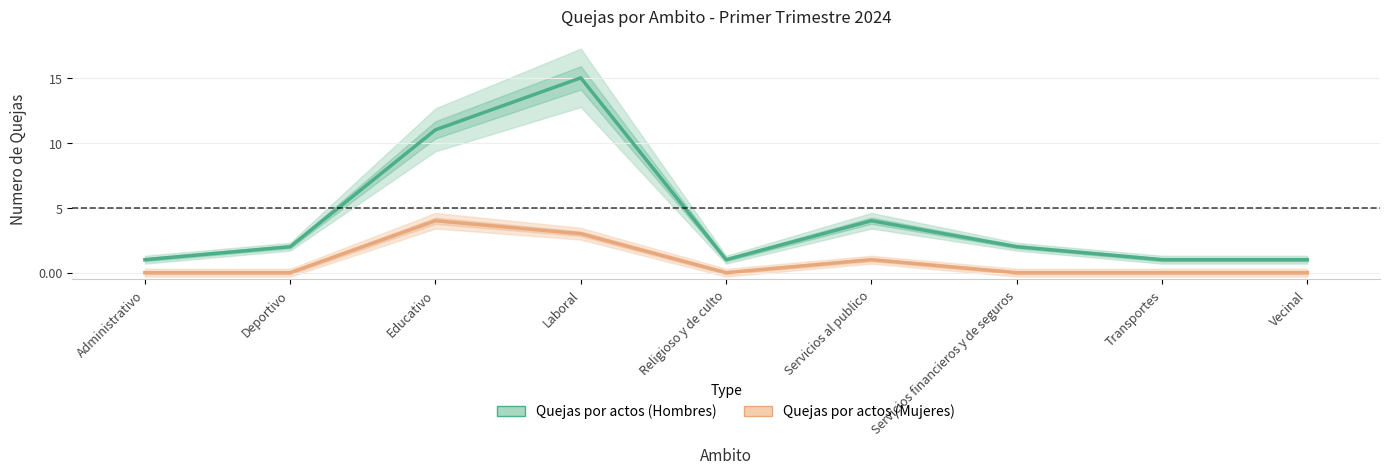

What is the difference between the Quejas por actos (Mujeres) values at Deportivo and Laboral?

3